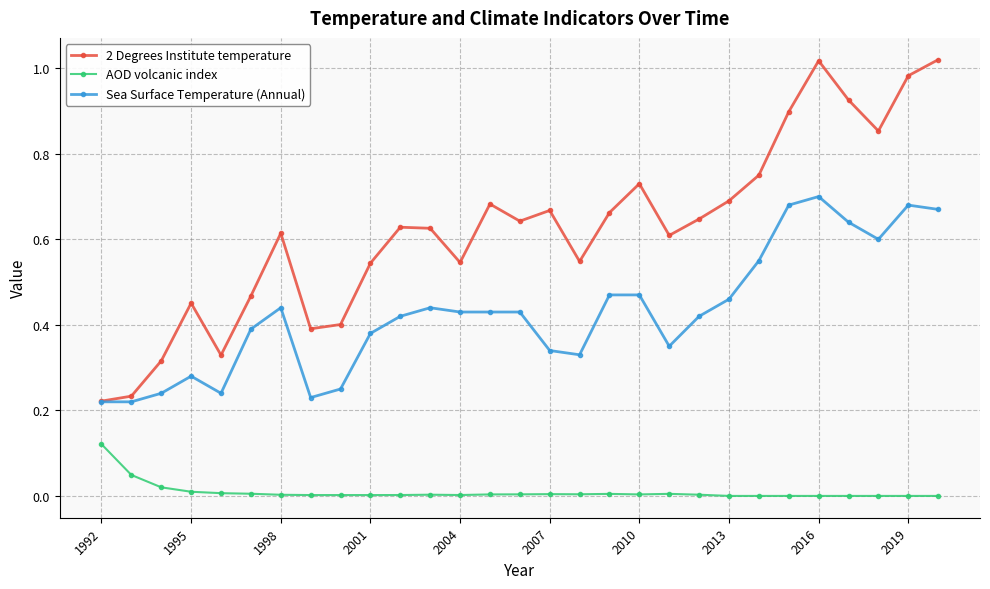

Rank the series by their maximum value, from highest to lowest.

2 Degrees Institute temperature, Sea Surface Temperature (Annual), AOD volcanic index